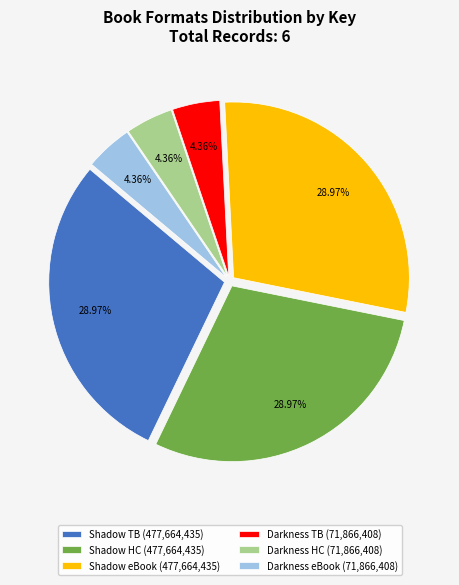

Do Shadow eBook (477,664,435) and Darkness TB (71,866,408) together represent more than half of the pie?

No